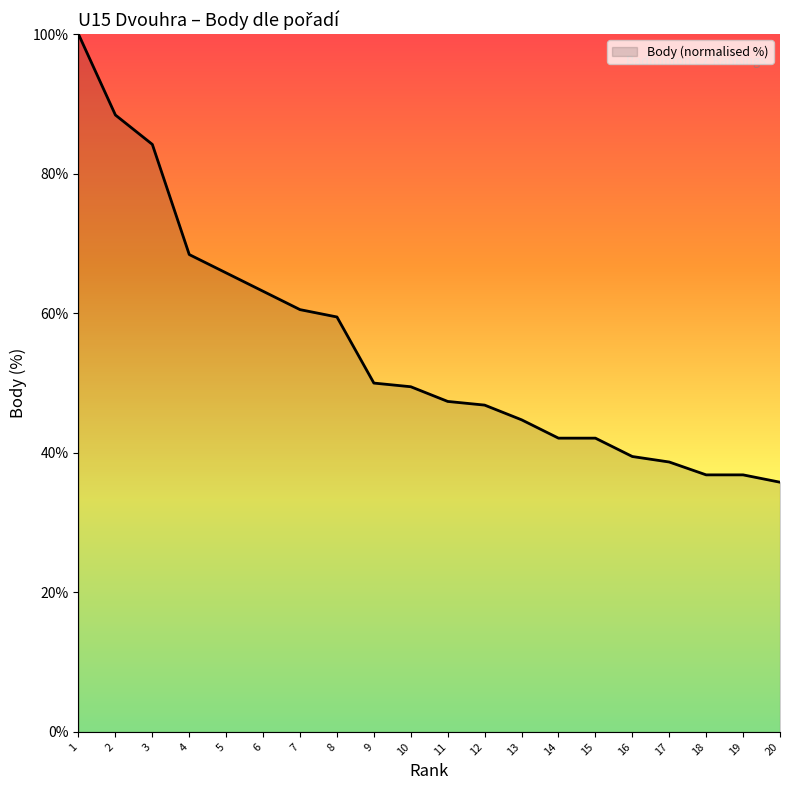

Reading left to right, list all the values displayed in this chart.

1=100.0	2=88.4	3=84.2	4=68.4	5=65.8	6=63.2	7=60.5	8=59.5	9=50.0	10=49.5	11=47.4	12=46.8	13=44.7	14=42.1	15=42.1	16=39.5	17=38.7	18=36.8	19=36.8	20=35.8